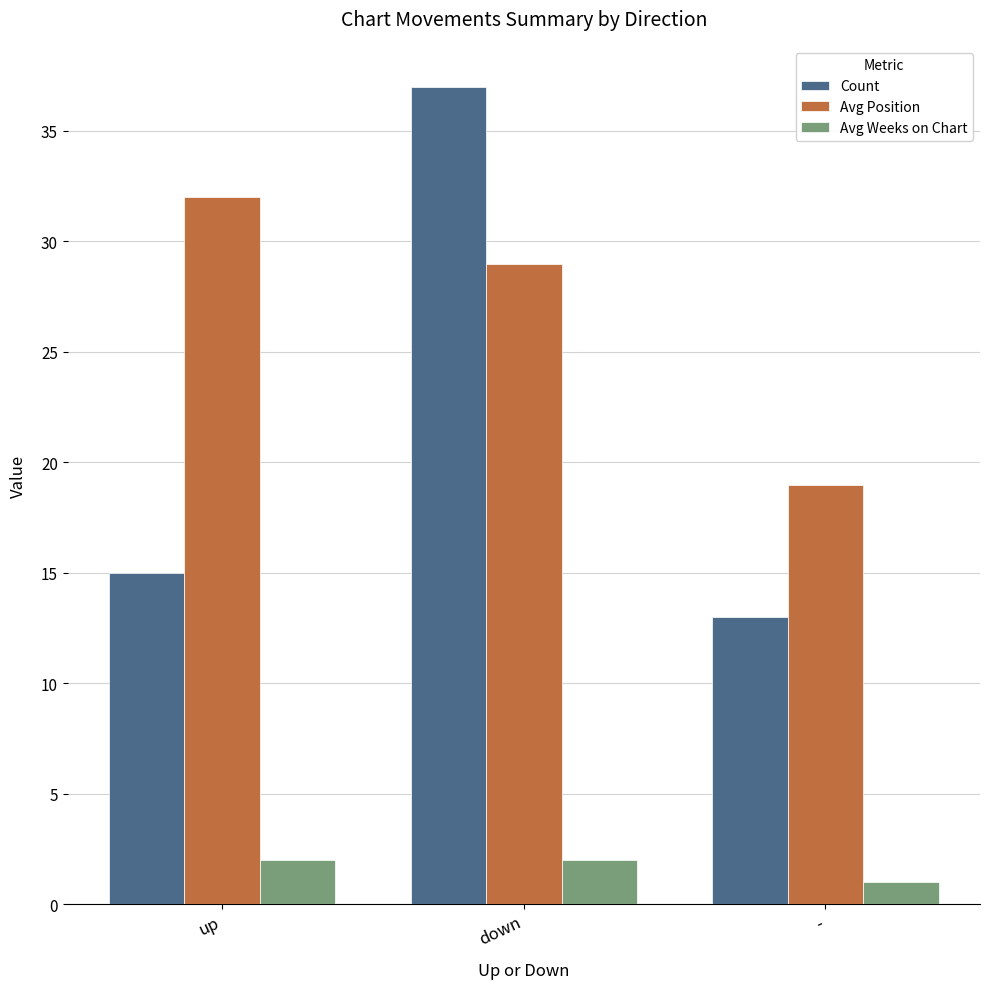

What is the difference between the highest and lowest values at up?

30